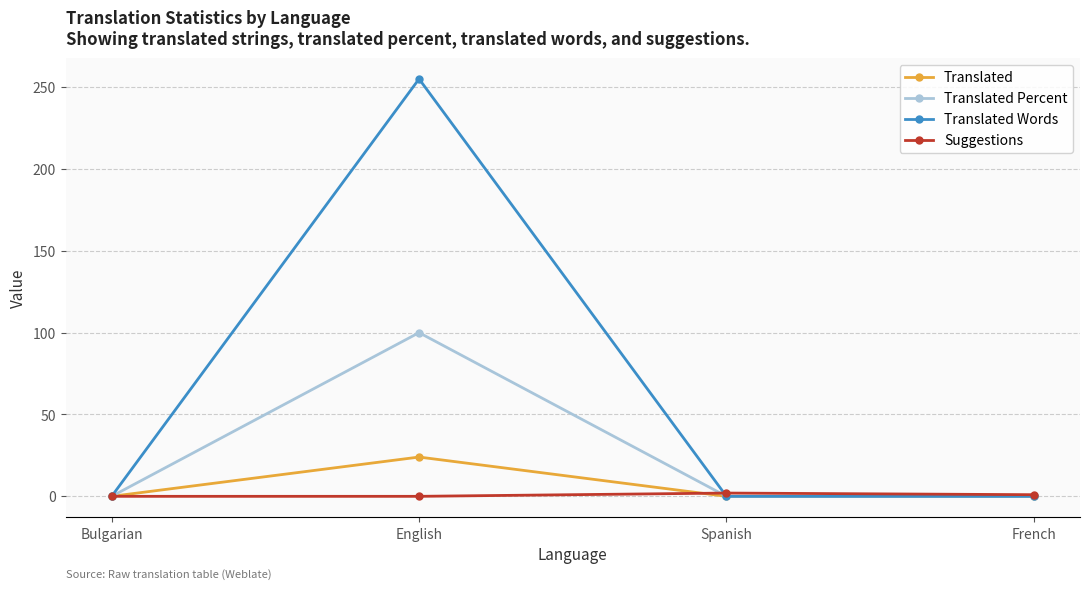

List the series in order of their peak value, lowest first.

Suggestions, Translated, Translated Percent, Translated Words